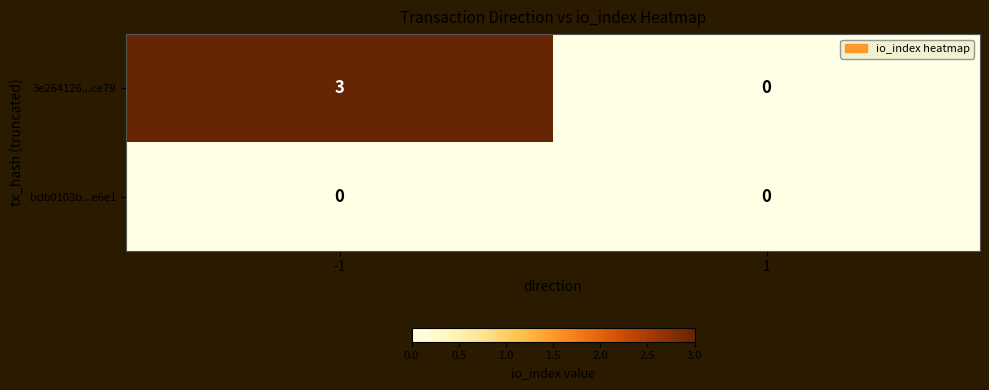

List the series in order of their peak value, lowest first.

bdb0103b...e6e1, 3e264126...ce79